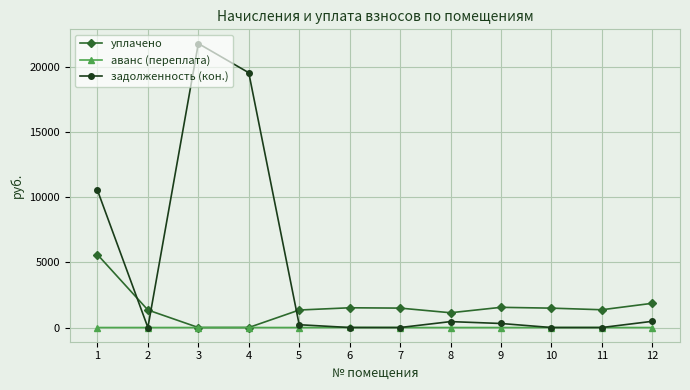

How many series are shown in this chart?

3